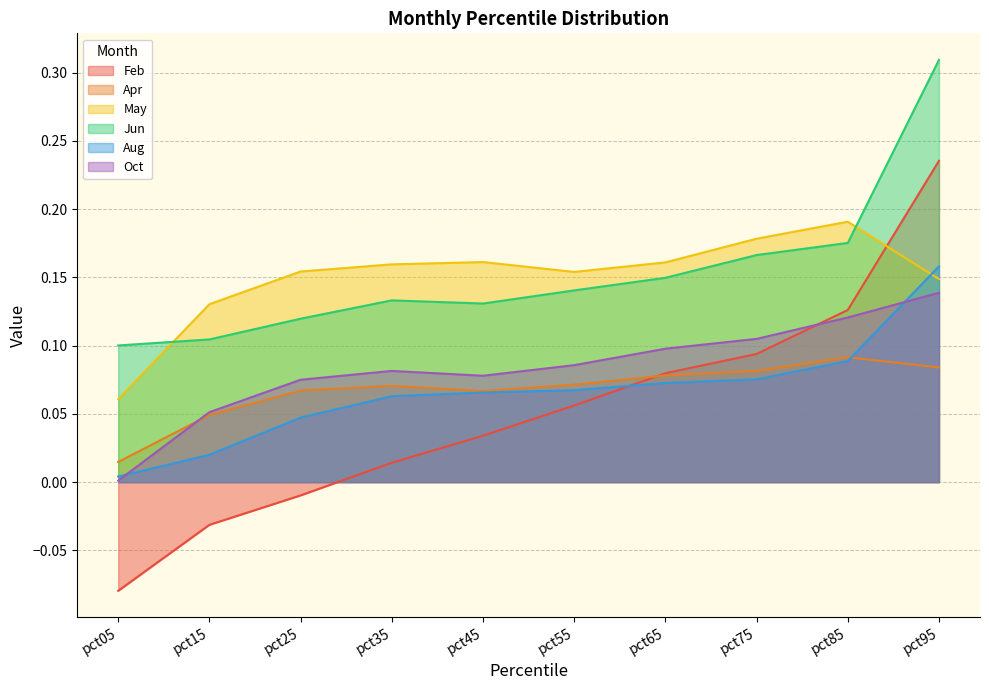

Which series has the largest range (max minus min)?

Feb